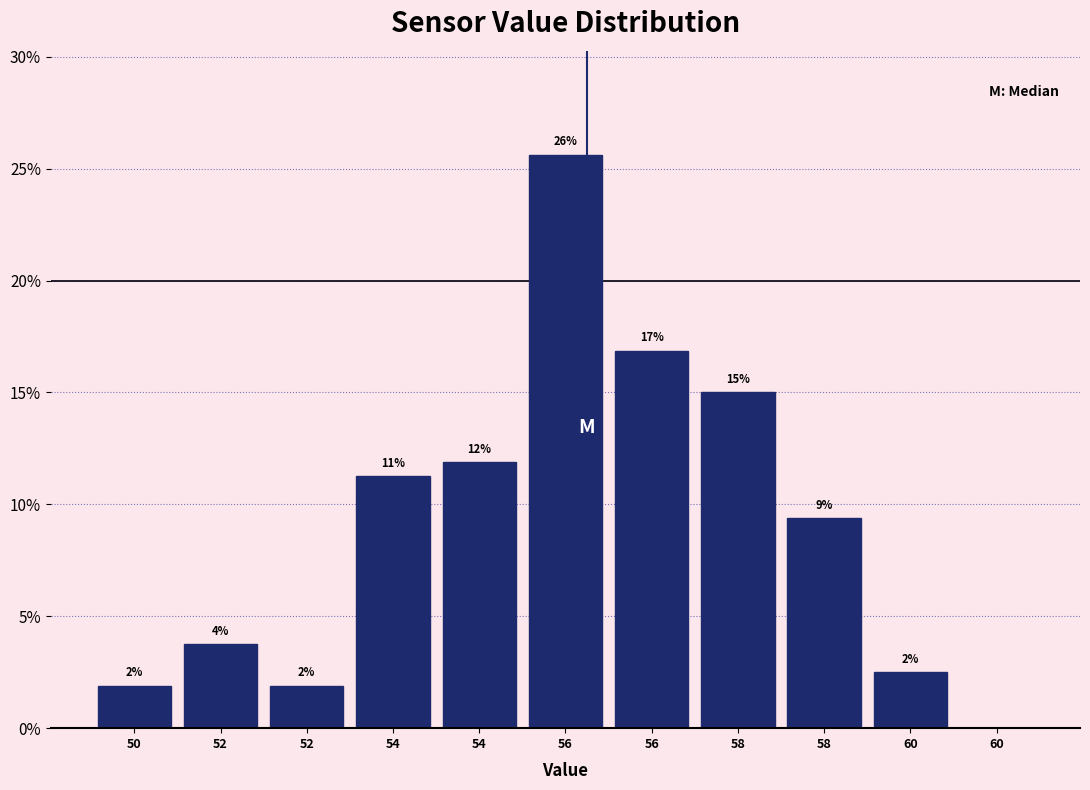

Are the bars horizontal?

No